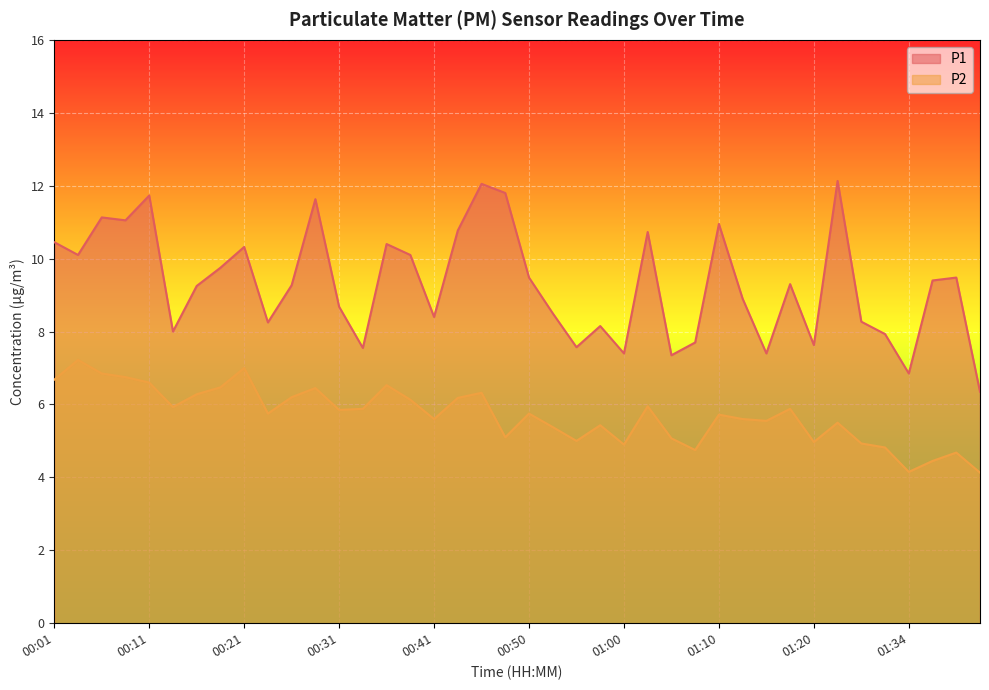

What is the total value across all series at 00:11?

18.3